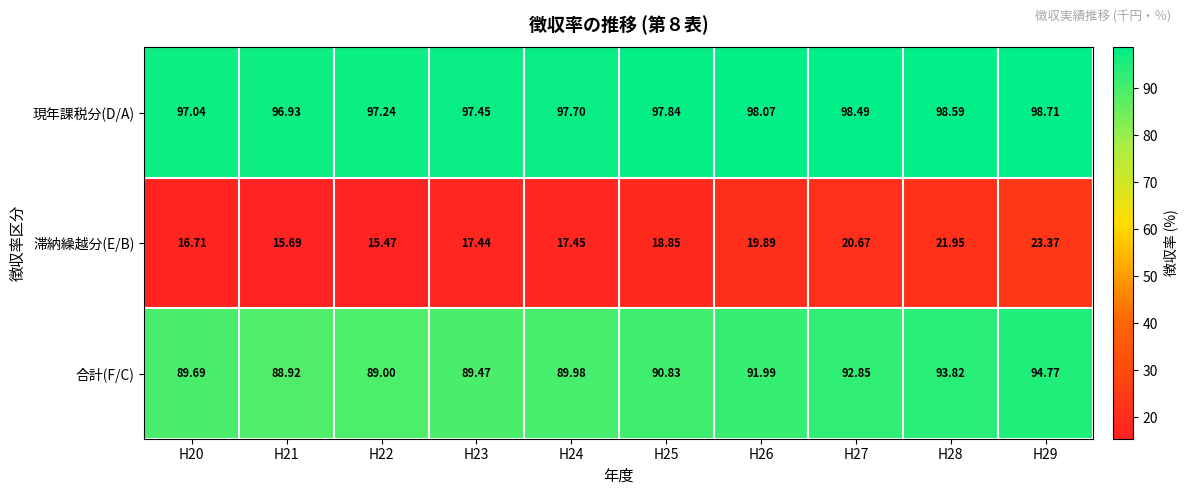

Which series has the largest total across all categories?

現年課税分(D/A)